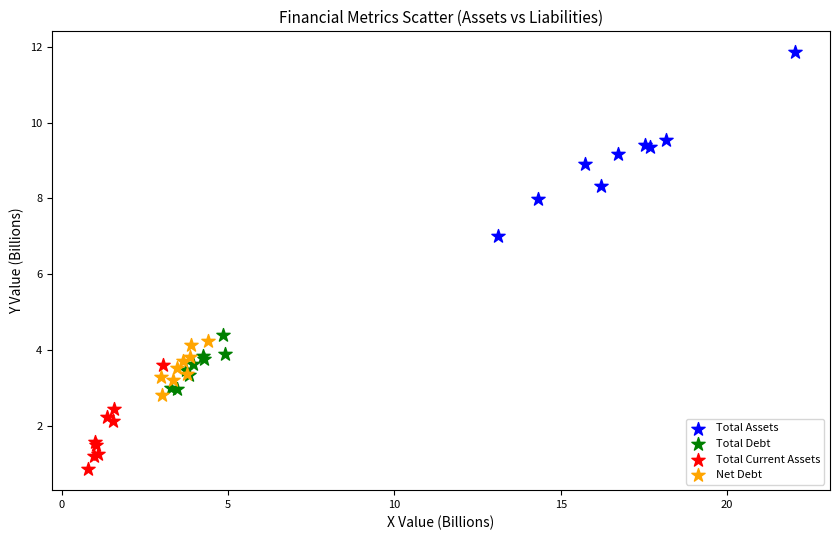

Which series reaches the maximum Y coordinate?

Total Assets